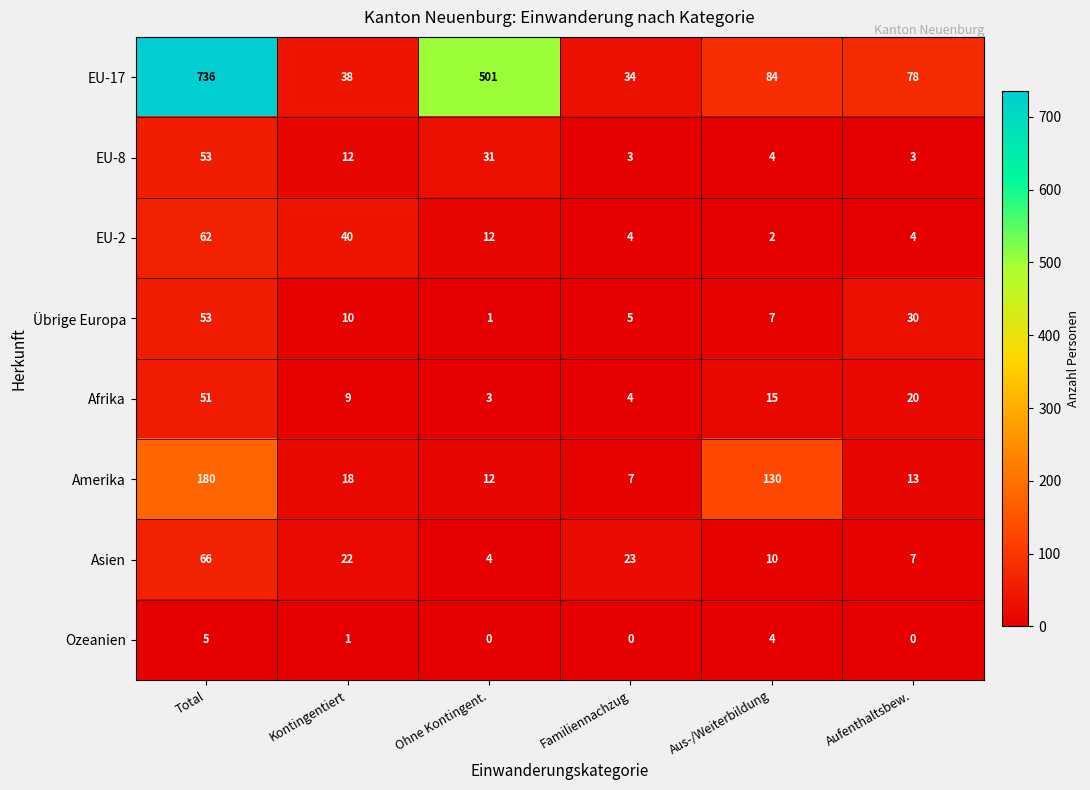

Which series has the largest range (max minus min)?

EU-17